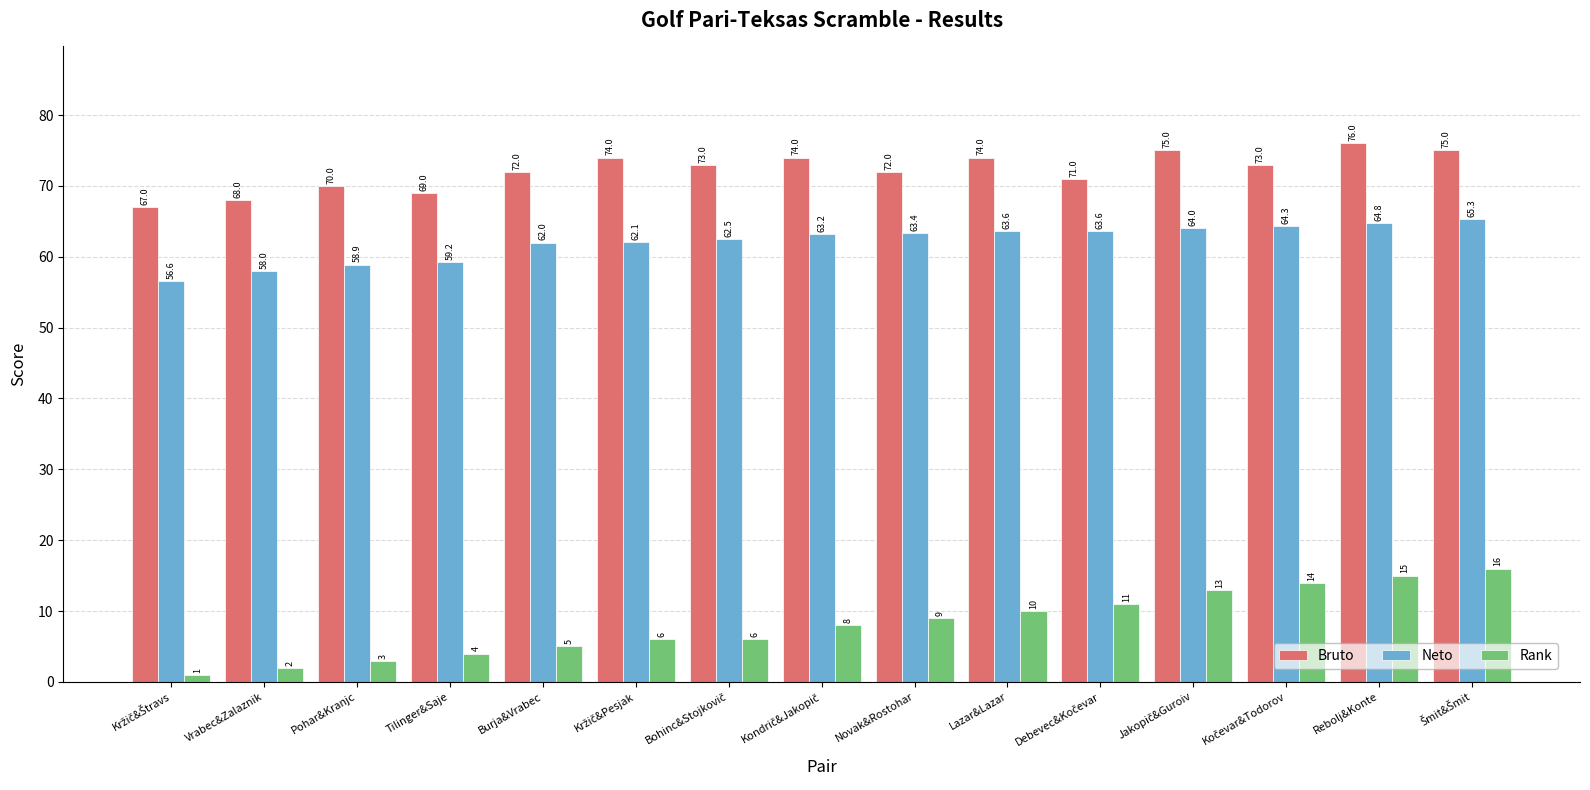

At how many categories does at least one series exceed 24?

15